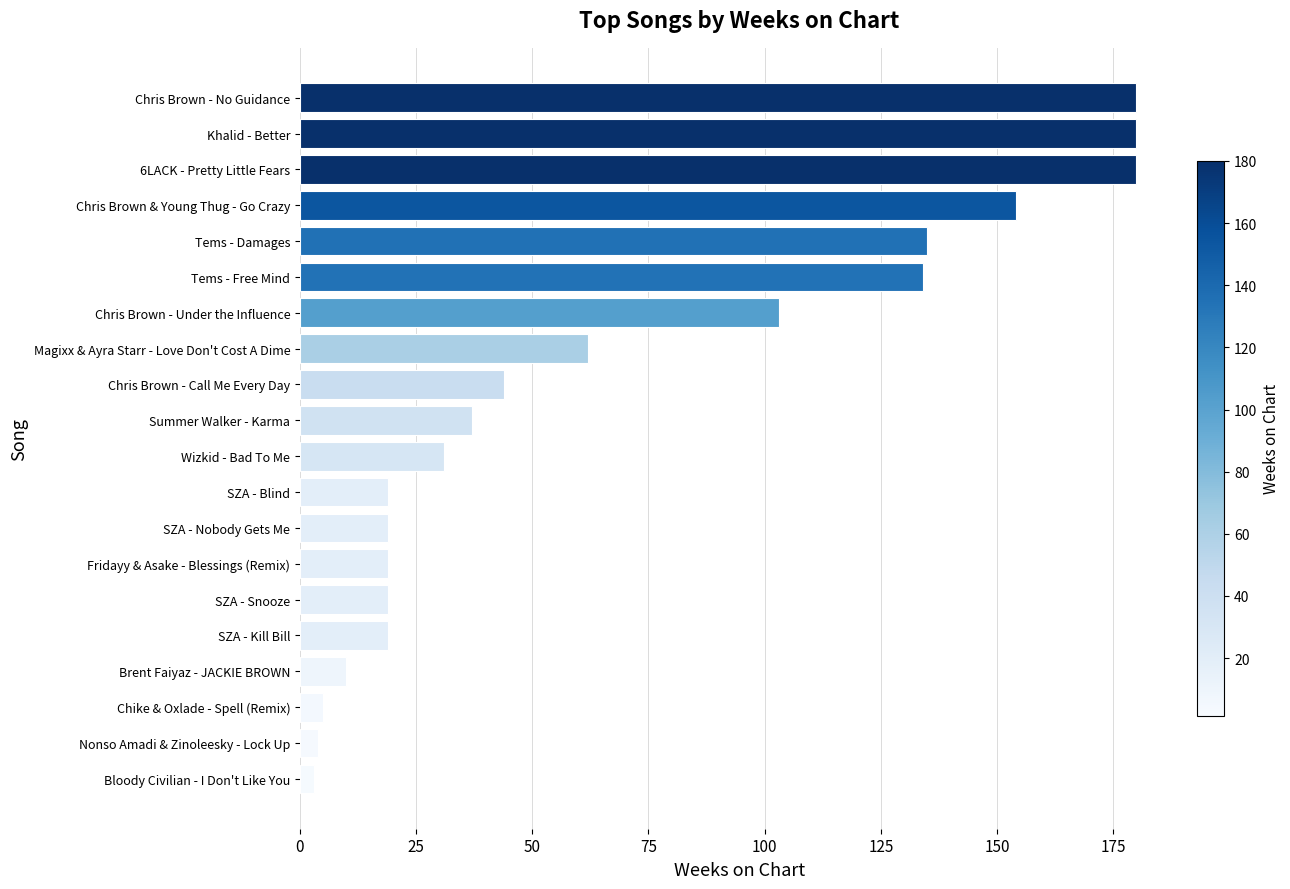

What is the change in value from SZA - Nobody Gets Me to Chris Brown - Call Me Every Day?

+25